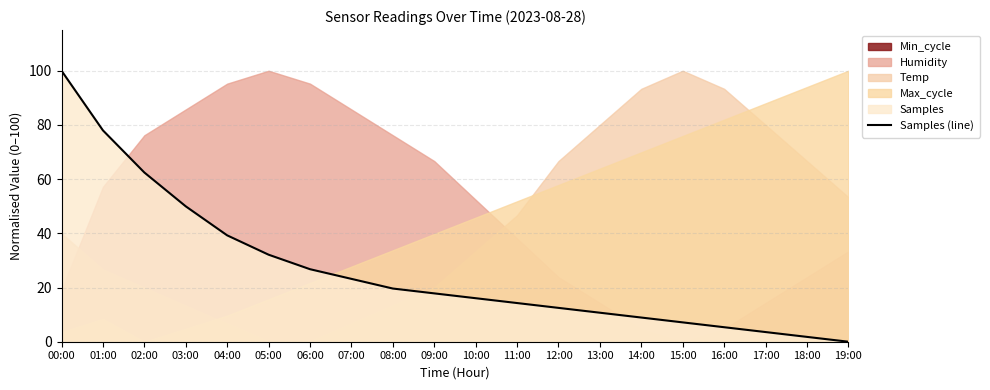

The value at 09:00 is 4.4. True or false?

False